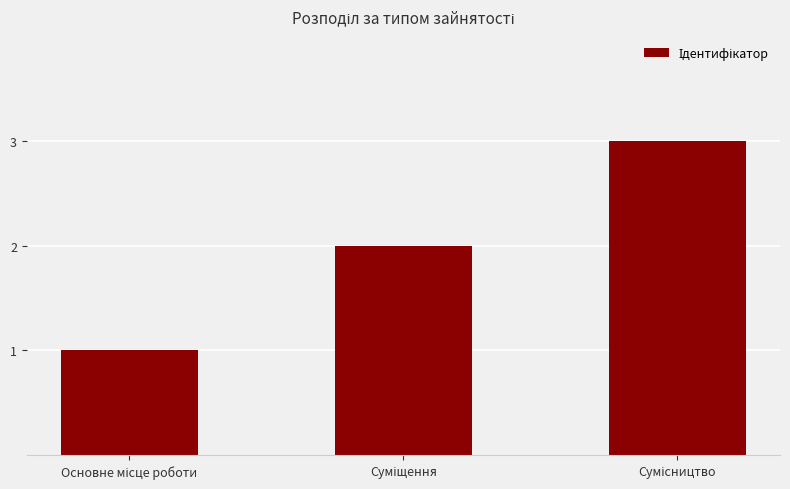

What is the greatest value displayed?

3